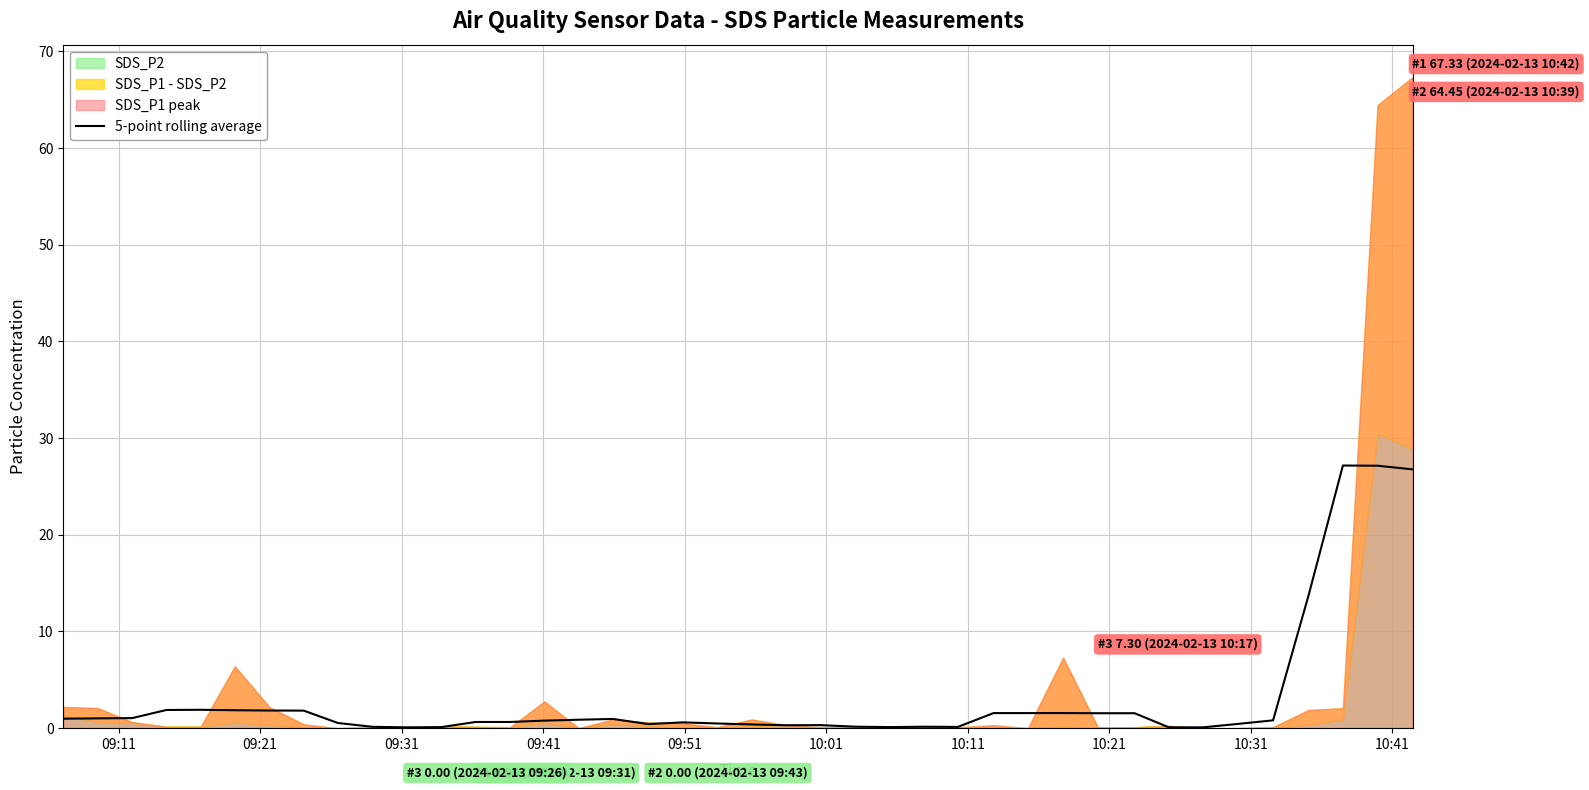

Does the chart display data point markers on the line(s)?

No